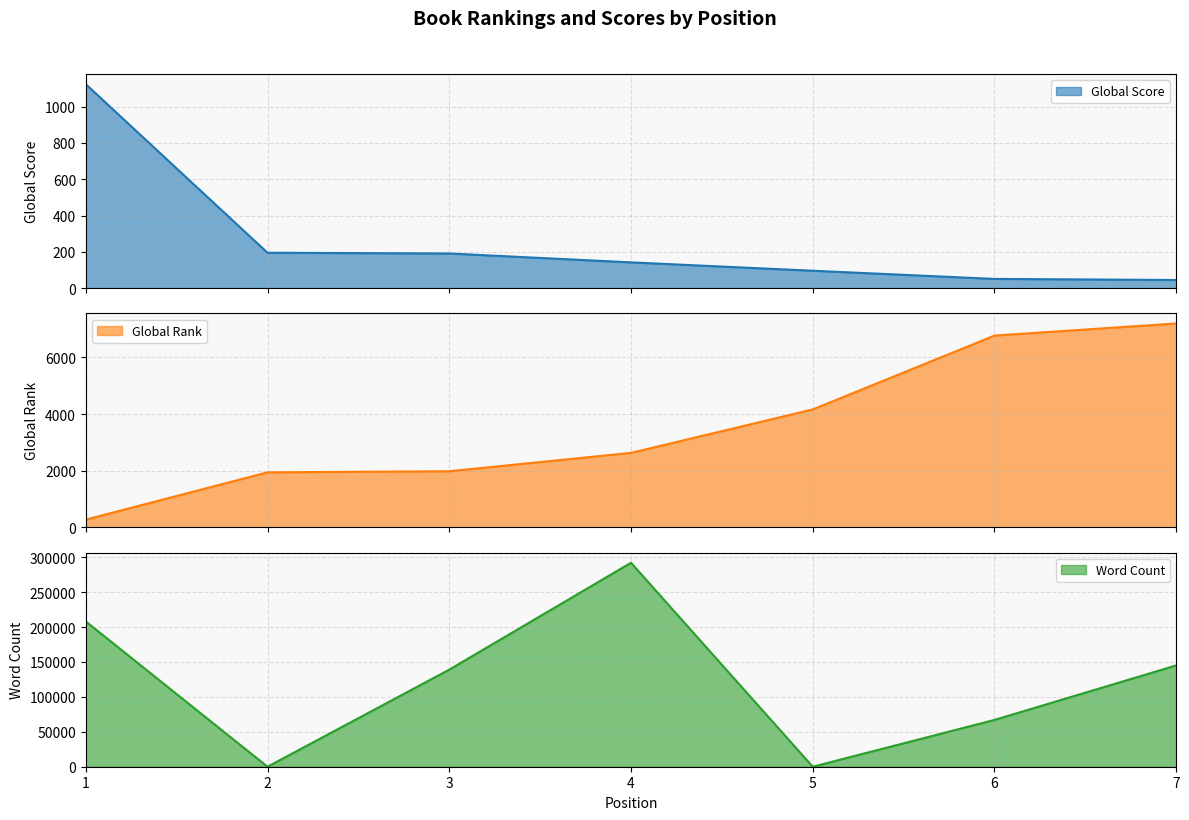

How many values in the Word Count series exceed 139000?

3